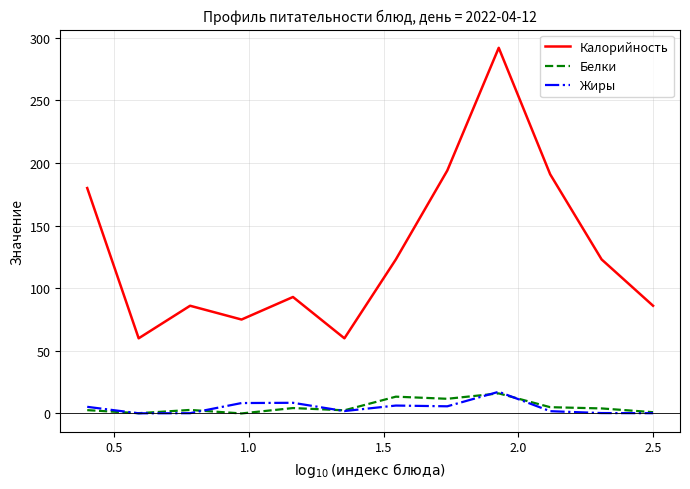

Does the chart have visible grid lines?

Yes